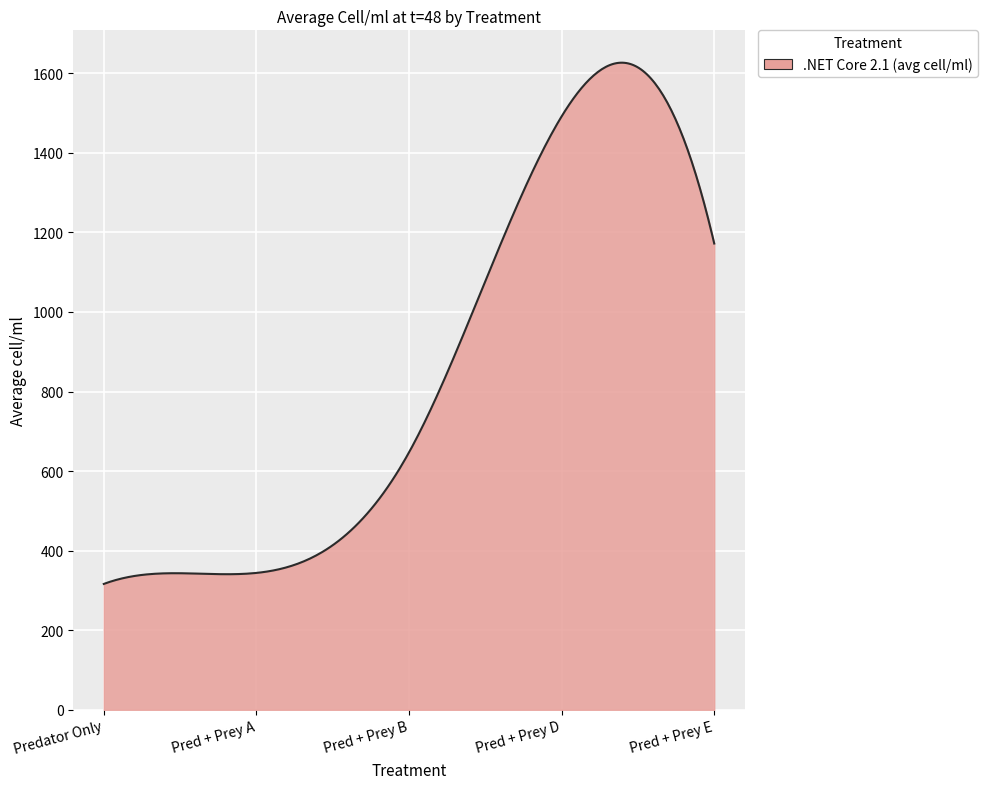

What is the minimum value shown in the chart?

316.3